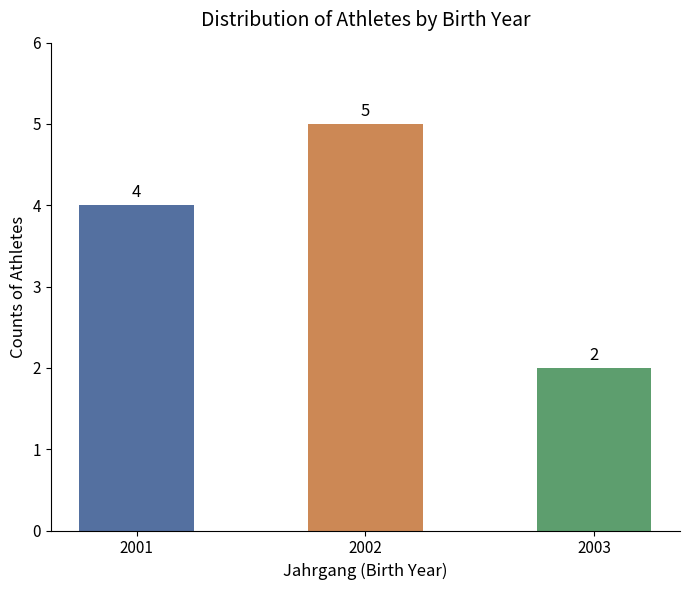

What is the smallest value displayed?

2